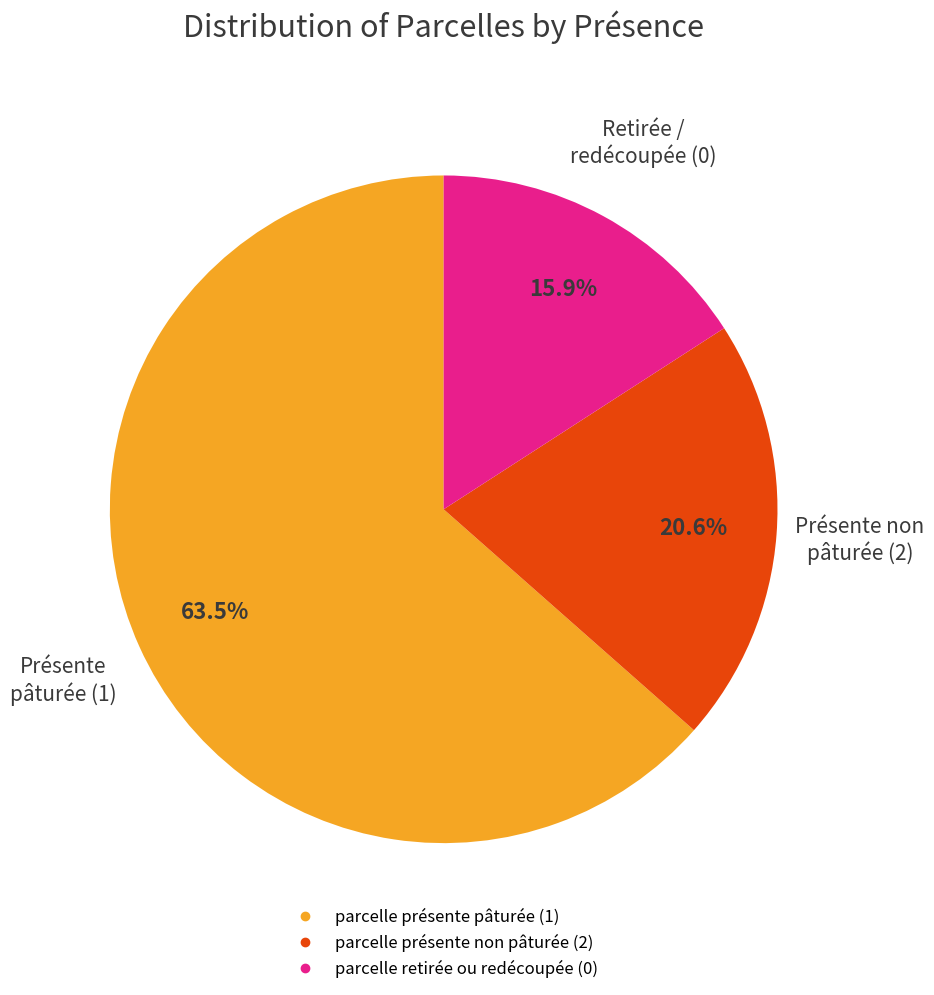

What percentage is the parcelle présente non pâturée (2) slice, to the nearest percent?

21%